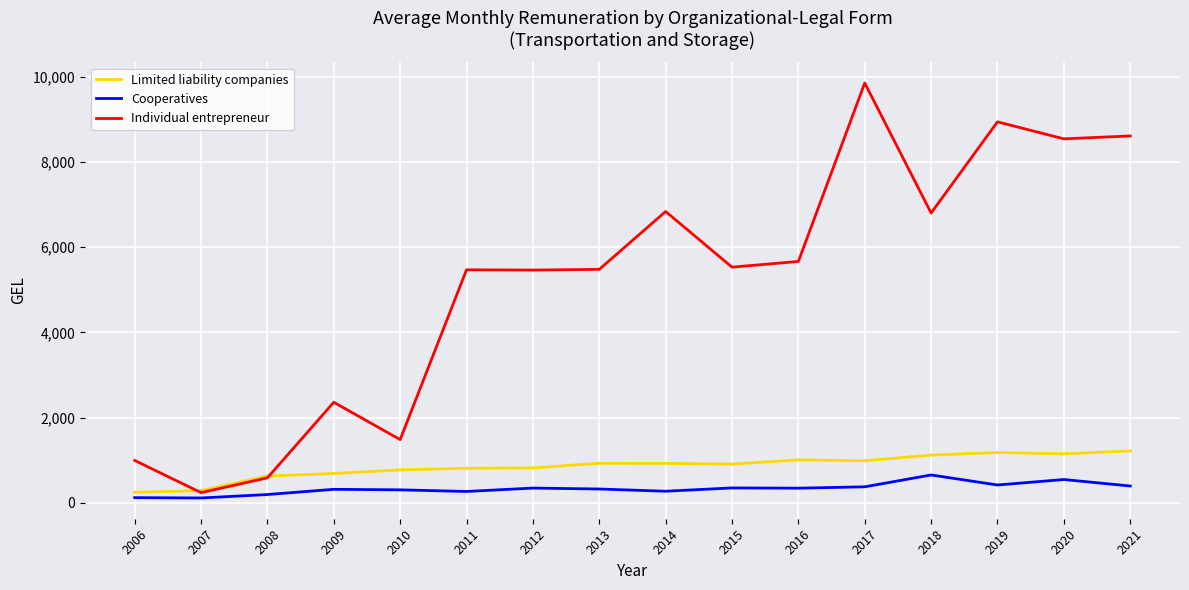

Rank the series by their maximum value, from highest to lowest.

Individual entrepreneur, Limited liability companies, Cooperatives